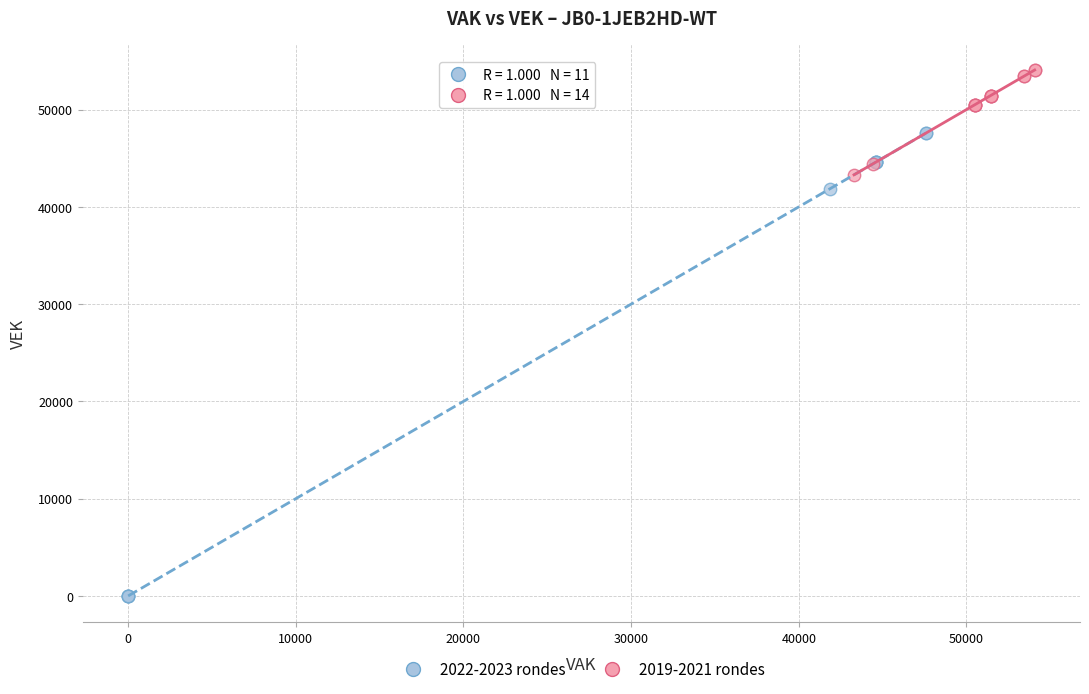

Which series contains the lowest Y value?

2022-2023 rondes